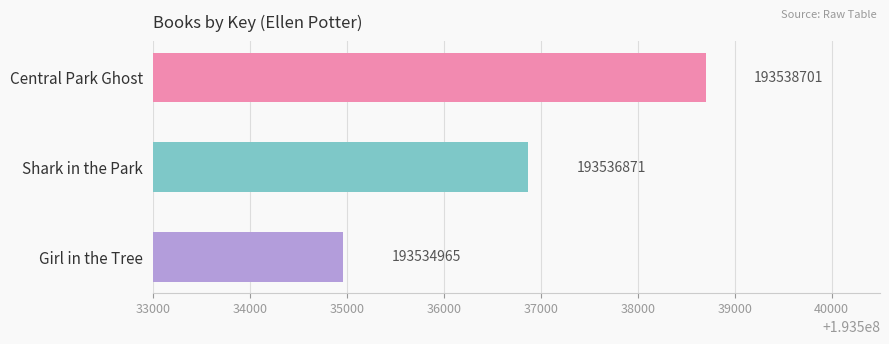

Reading bottom to top, extract all data points from this chart.

Girl in the Tree=193534965	Shark in the Park=193536871	Central Park Ghost=193538701